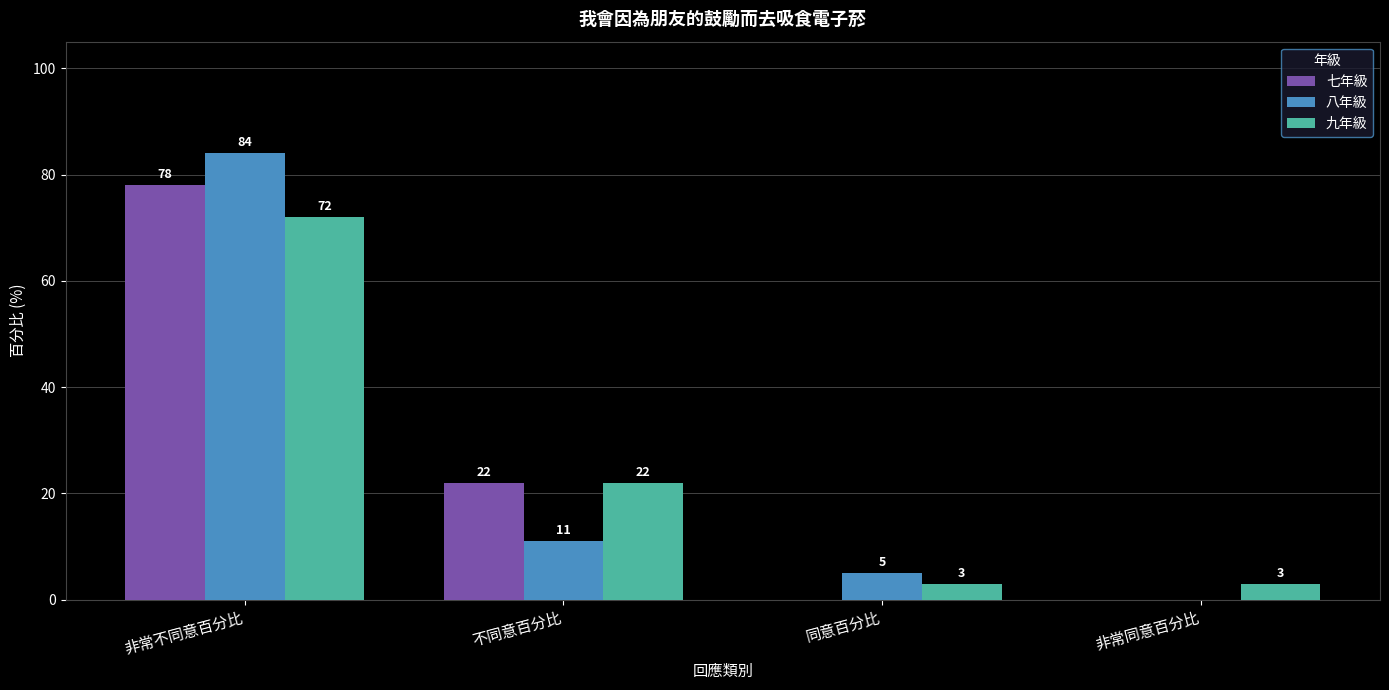

Reading left to right, extract all data points from this chart.

七年級: 78	22	0	0
八年級: 84	11	5	0
九年級: 72	22	3	3